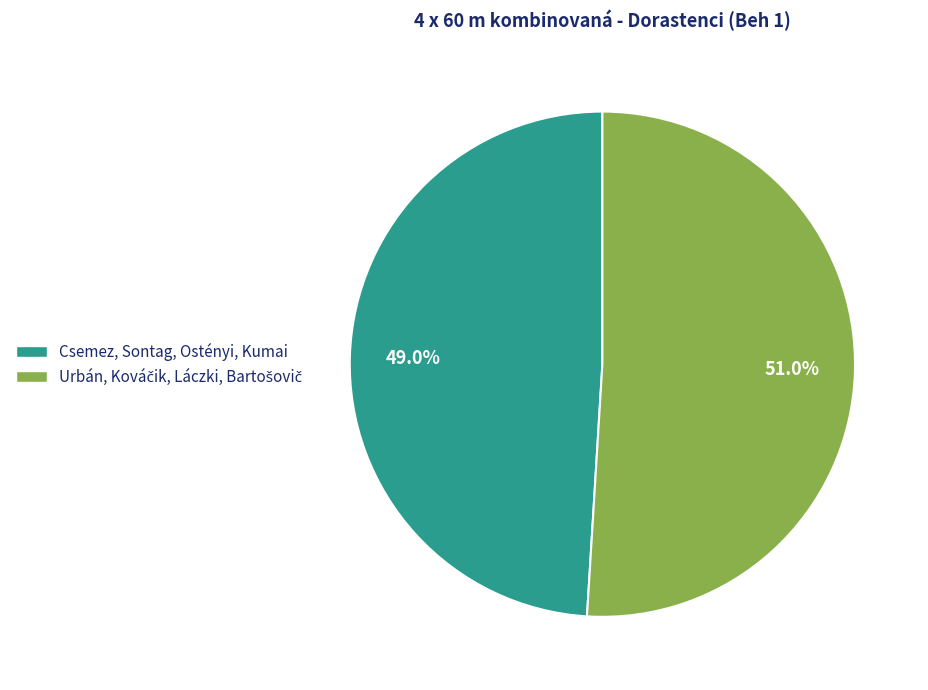

To the nearest percent, what is the average slice percentage?

50%